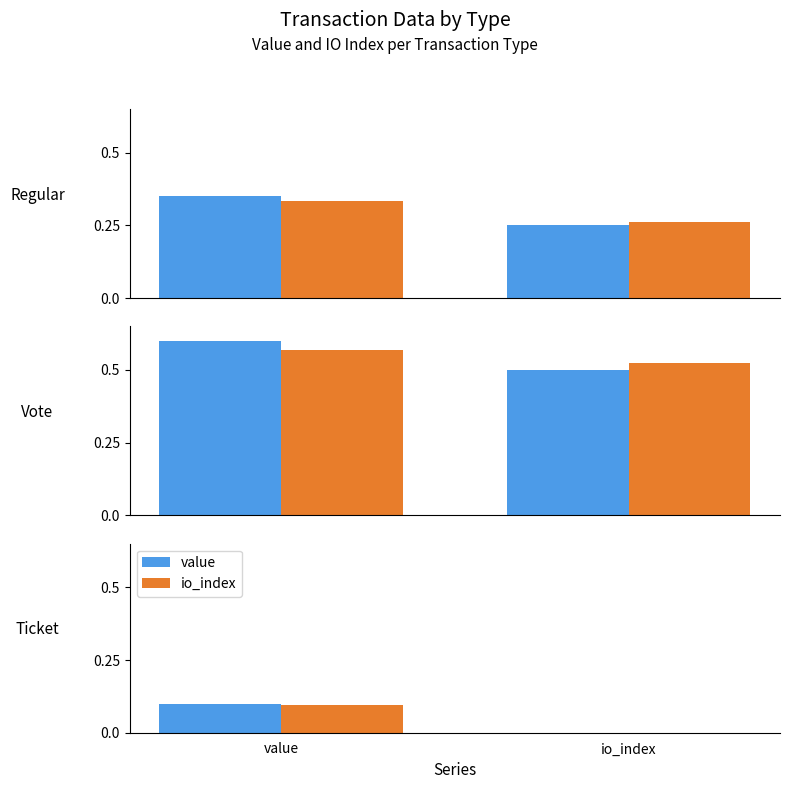

True or false: io_index has a value of 0.1 at value.

True